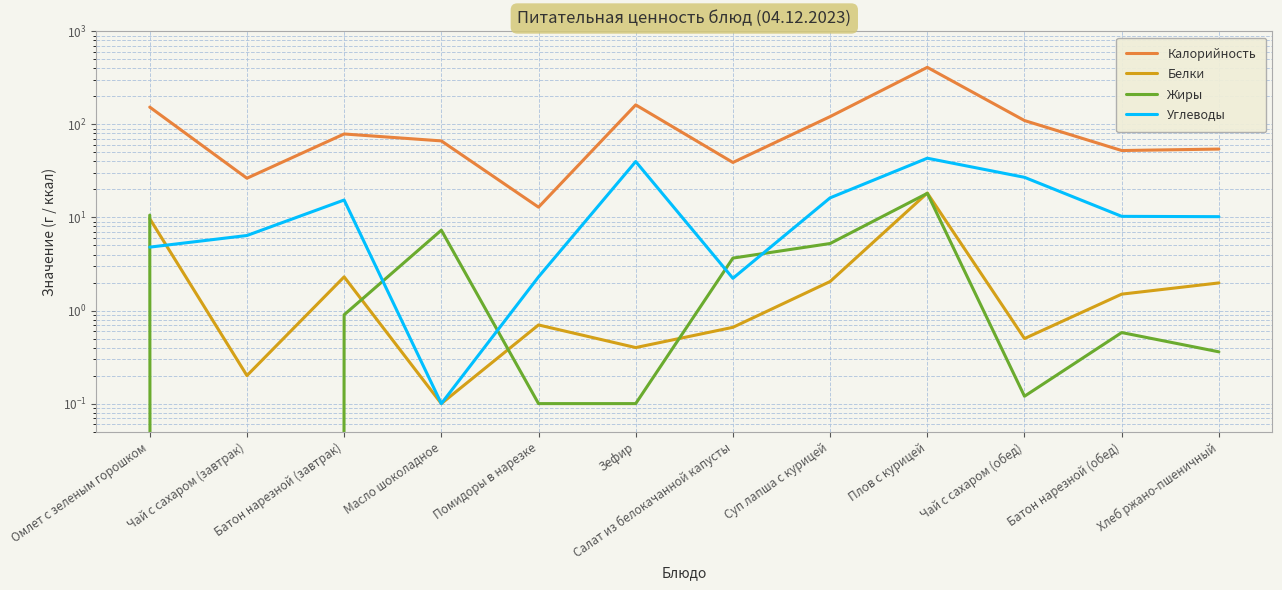

Which category has the lowest value across all series?

Чай с сахаром (завтрак)